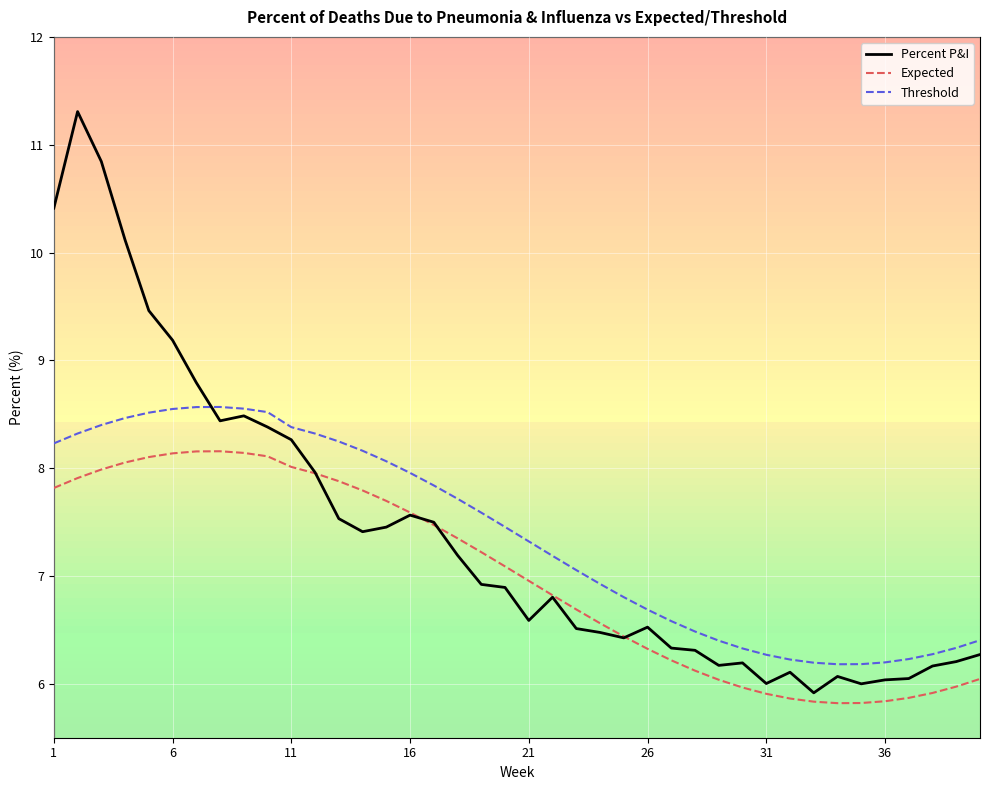

Which series ends up on top after the final intersection of Percent P&I and Threshold?

Threshold